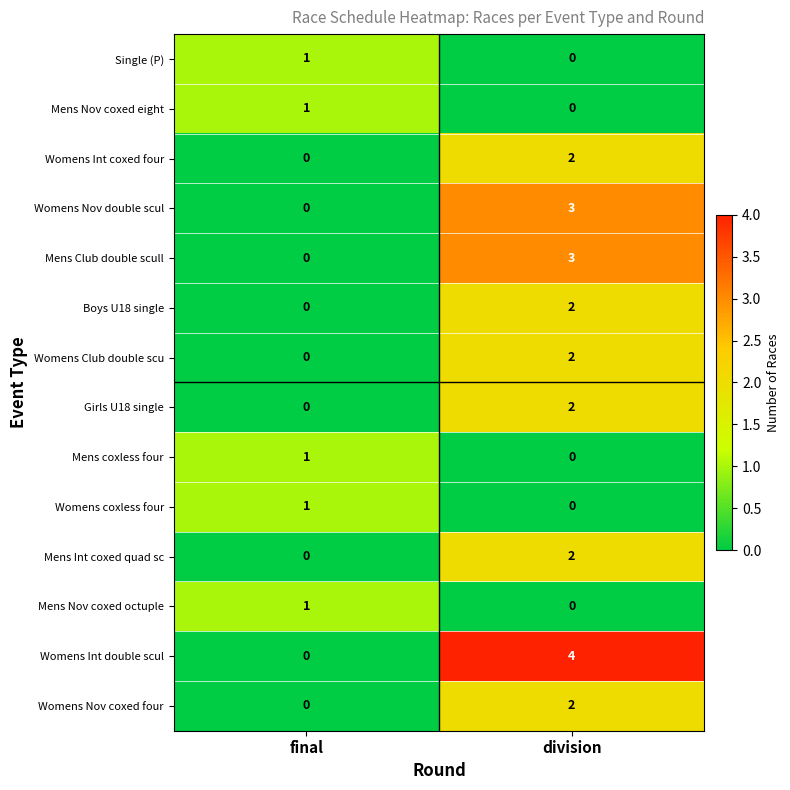

Is it true that Mens Nov coxed octuple equals 1 at final?

True